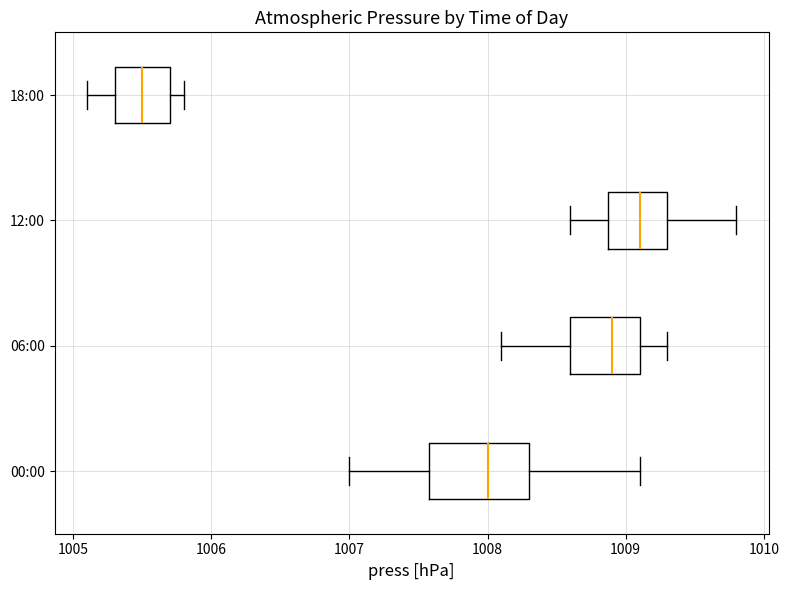

Reading bottom to top, transcribe this box plot: for each box, give where its median line is, the range the box spans, and where its two whiskers end, as read against the x-axis. The values are not printed on the chart, so give them approximately, as read against the axis.

00:00: median 1008.0, box 1007.6 to 1008.3, whiskers 1007.0 to 1009.1
06:00: median 1008.9, box 1008.6 to 1009.1, whiskers 1008.1 to 1009.3
12:00: median 1009.1, box 1008.9 to 1009.3, whiskers 1008.6 to 1009.8
18:00: median 1005.5, box 1005.3 to 1005.7, whiskers 1005.1 to 1005.8